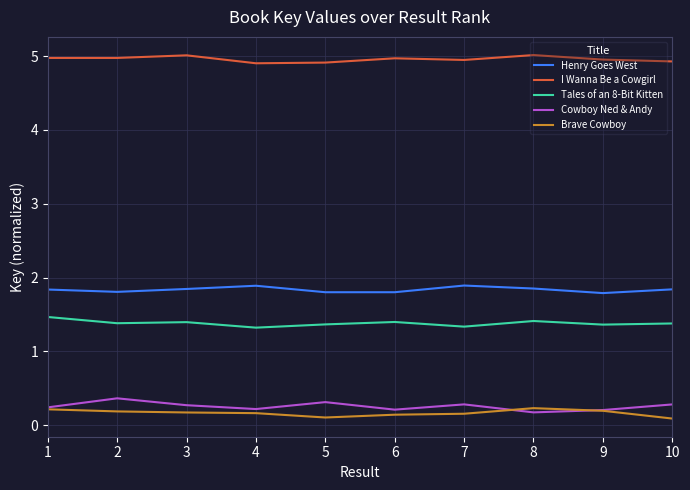

The value of I Wanna Be a Cowgirl at 2 is 3.2. True or false?

False